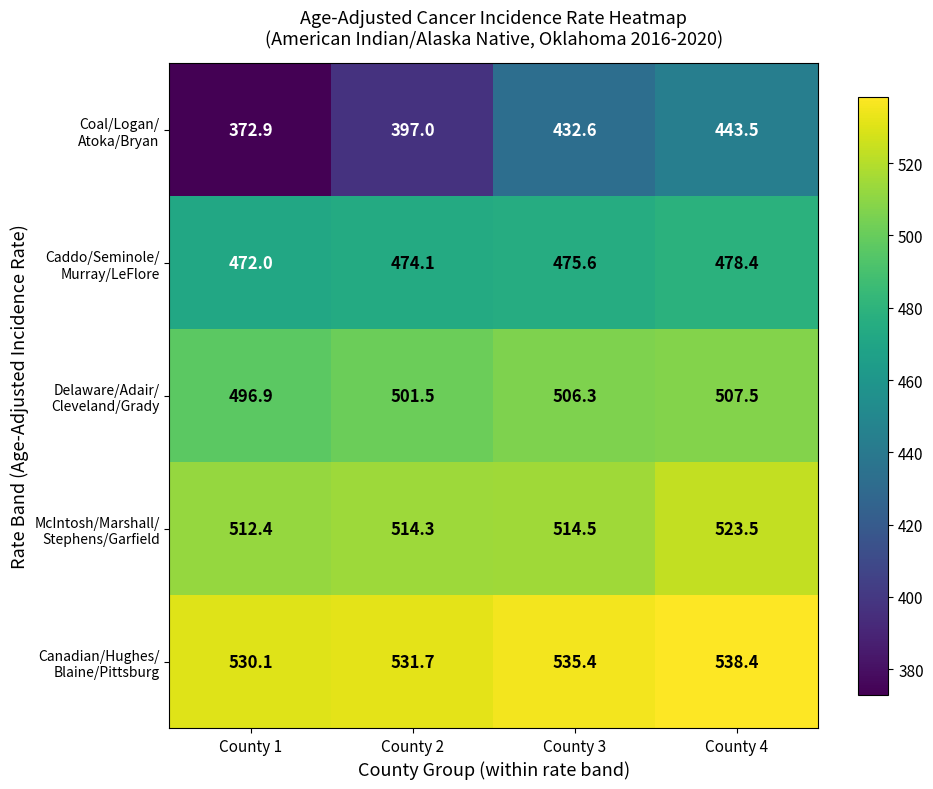

At how many categories does at least one series exceed 507?

4